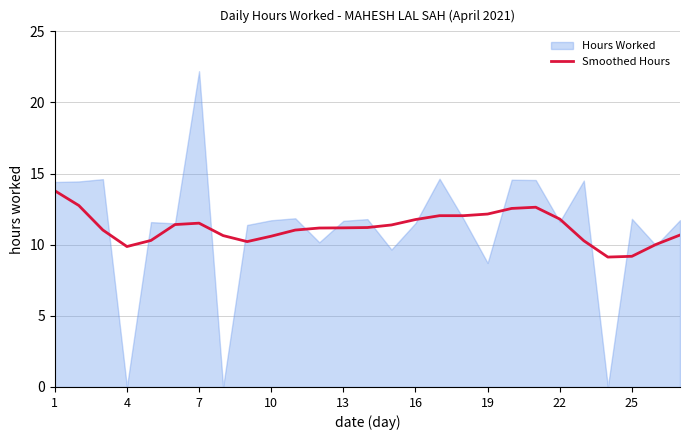

What is the average value?

11.2